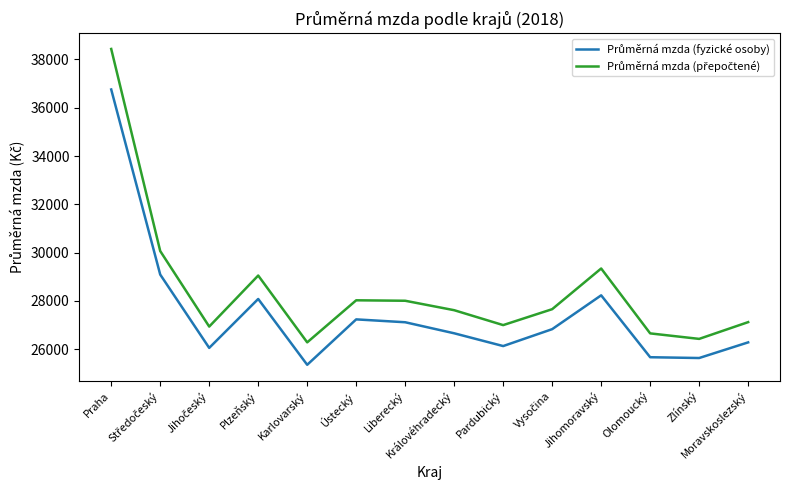

What is the maximum value shown in the chart?

38436